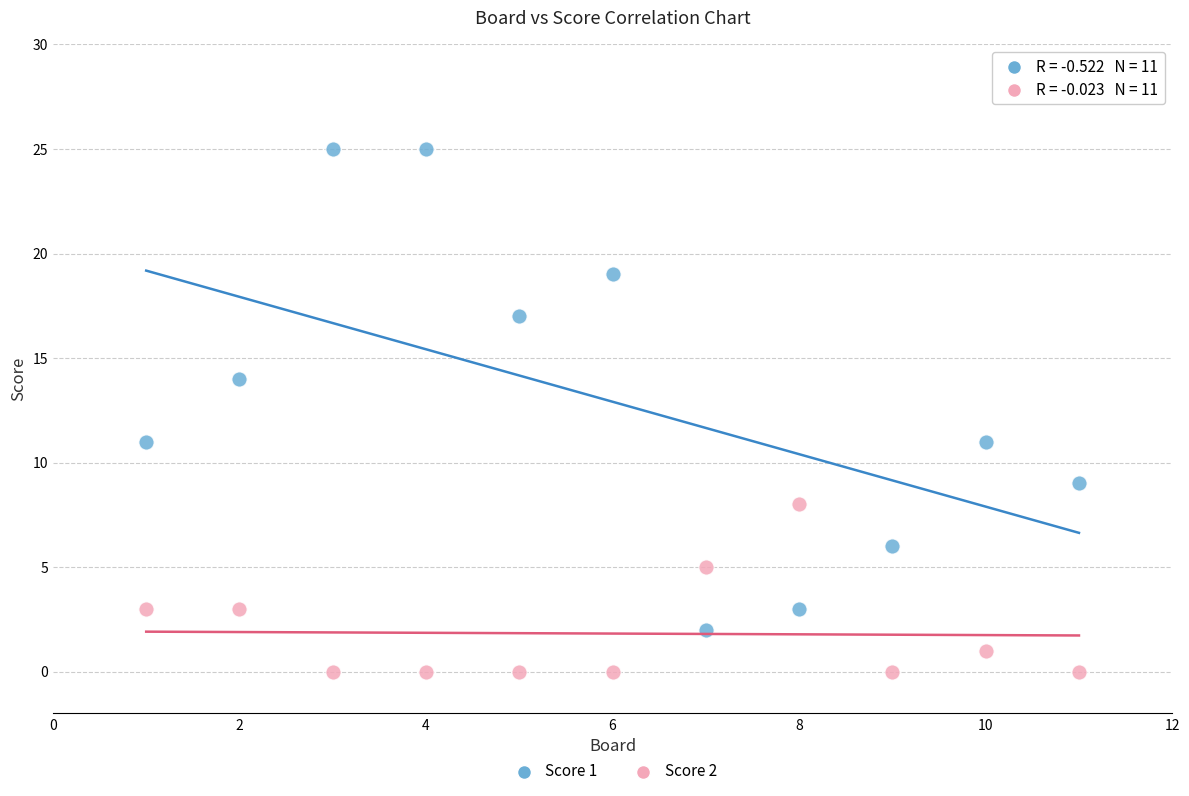

Across all data points, what is the range of X values (max minus min)?

10